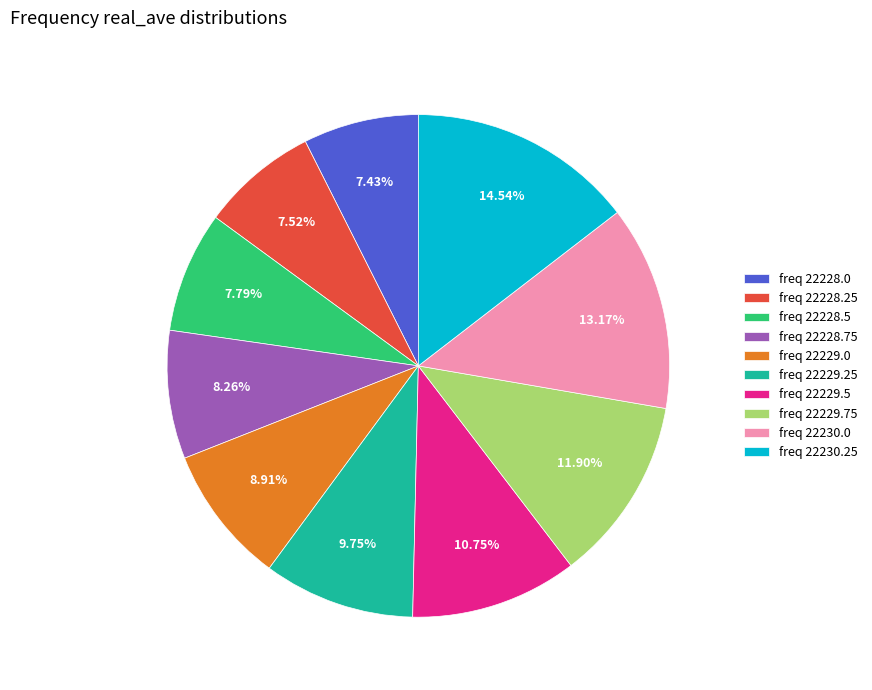

Between freq 22230.0 and freq 22228.75, which is larger?

freq 22230.0